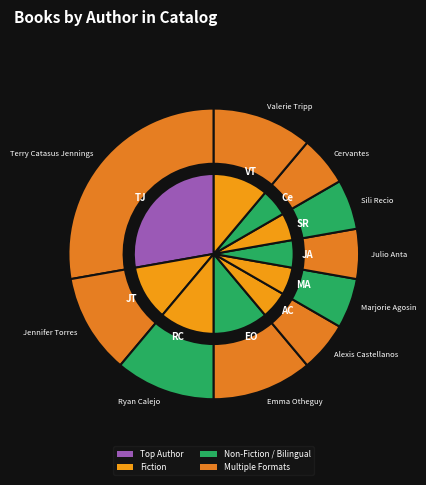

Is there any slice that represents more than half of the pie?

No